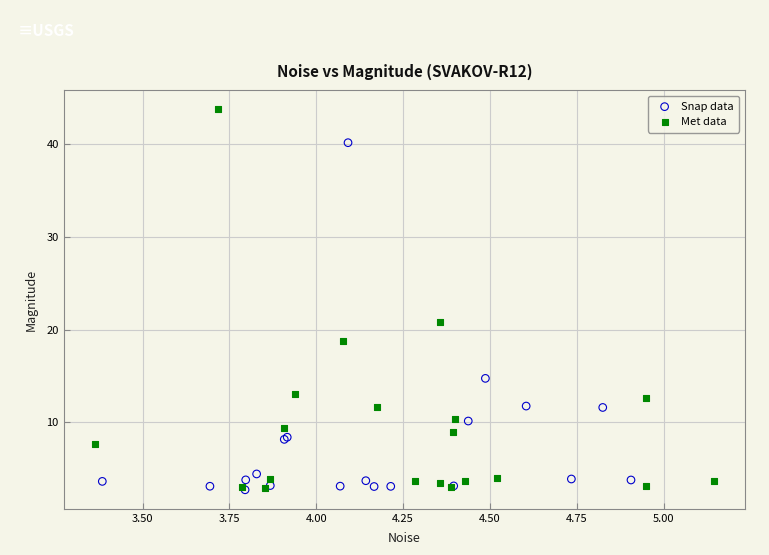

Which series reaches the maximum Y coordinate?

Met data